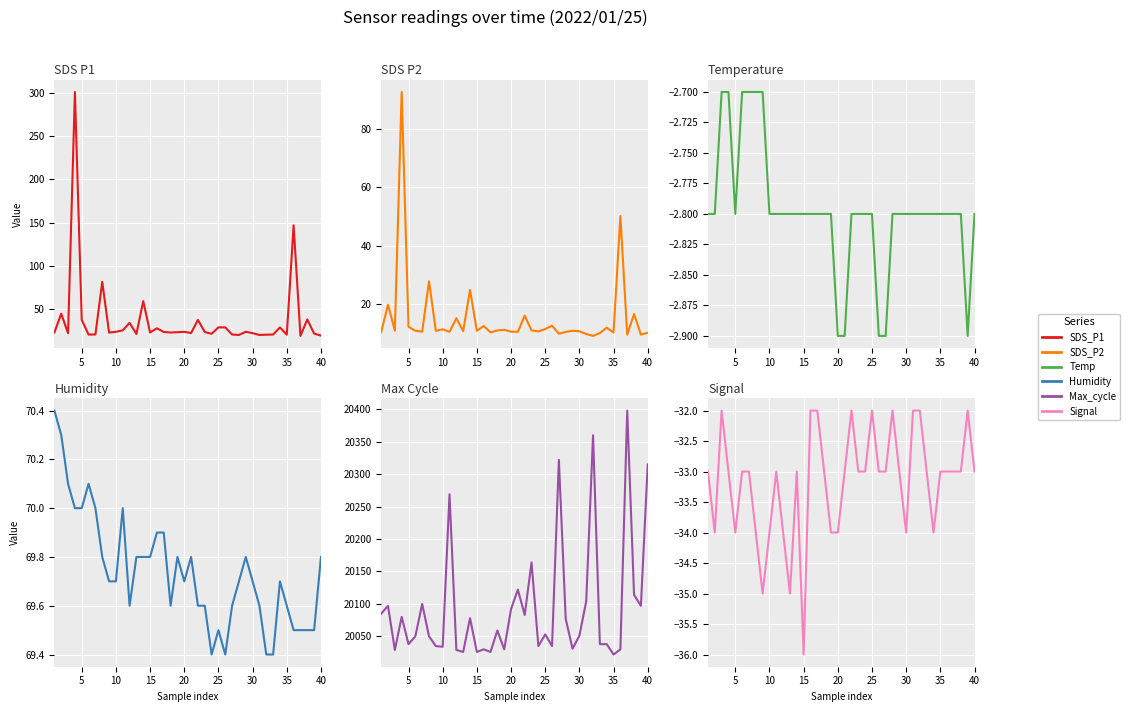

The Temp series shows -2.8 at 35. True or false?

True